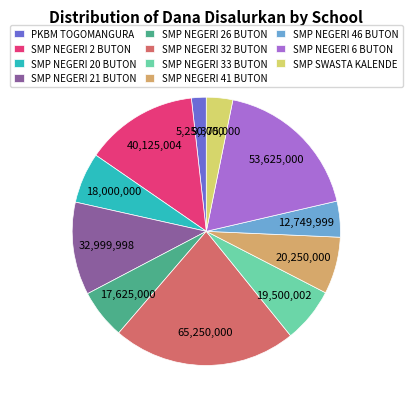

Which slice is the smallest?

PKBM TOGOMANGURA